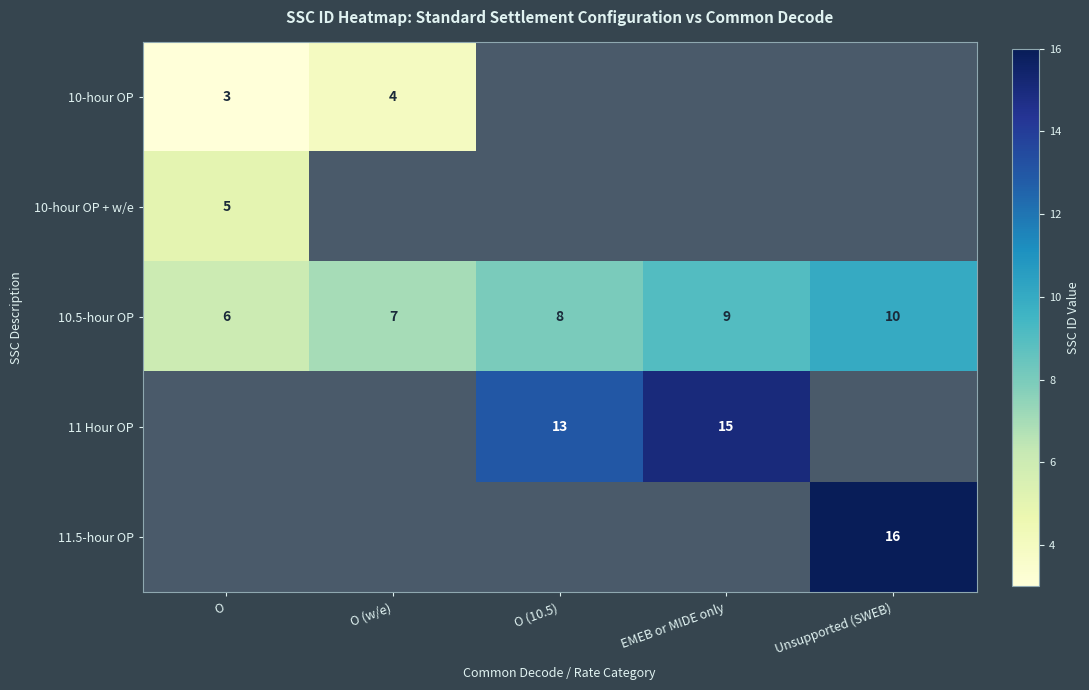

The value of 10-hour OP at O (10.5) is -2. True or false?

False